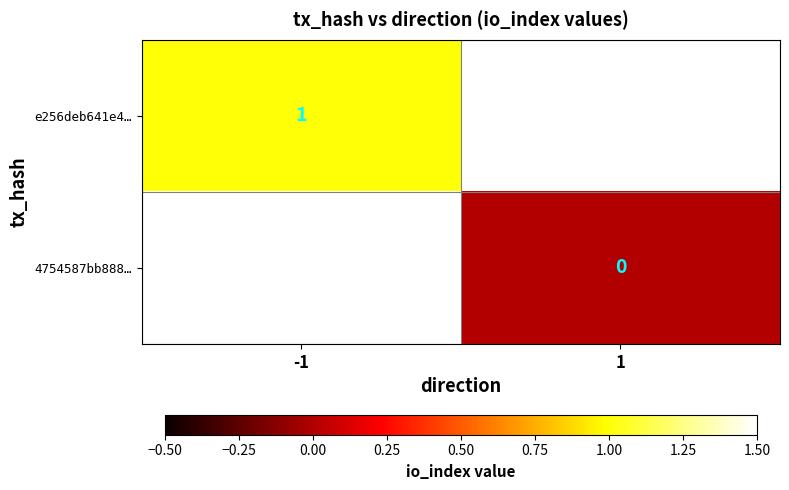

The e256deb641e4… series shows 1 at -1. True or false?

True